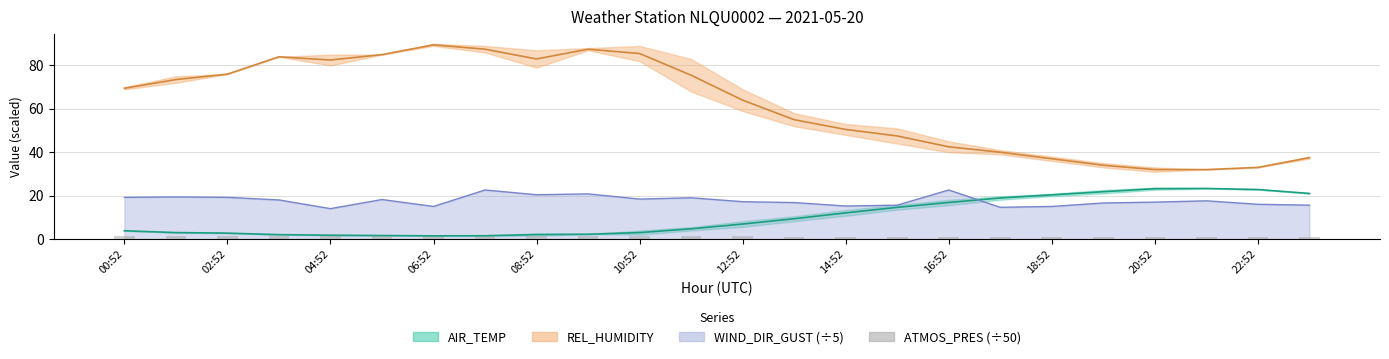

Between 14 and 19, which is larger?

14